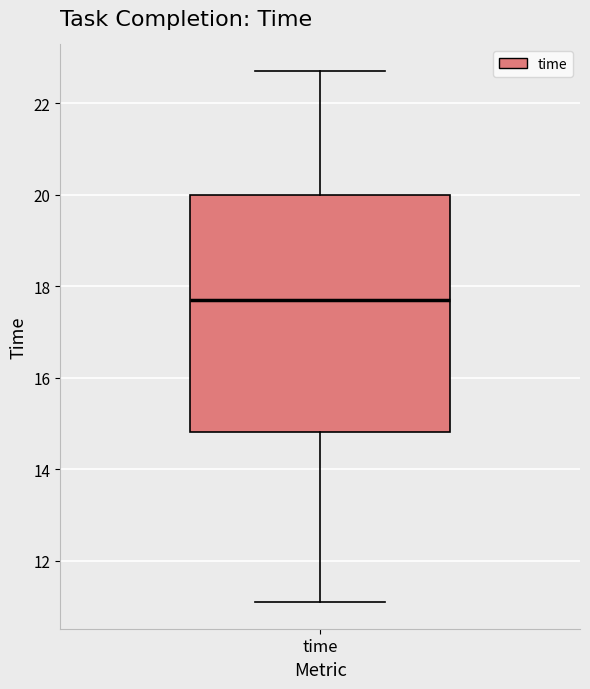

Transcribe this box plot: give where the median line is, the range the box spans, and where the two whiskers end, as read against the y-axis. The values are not printed on the chart, so give them approximately, as read against the axis.

median 17.8, box 14.8 to 20.0, whiskers 11.2 to 22.8